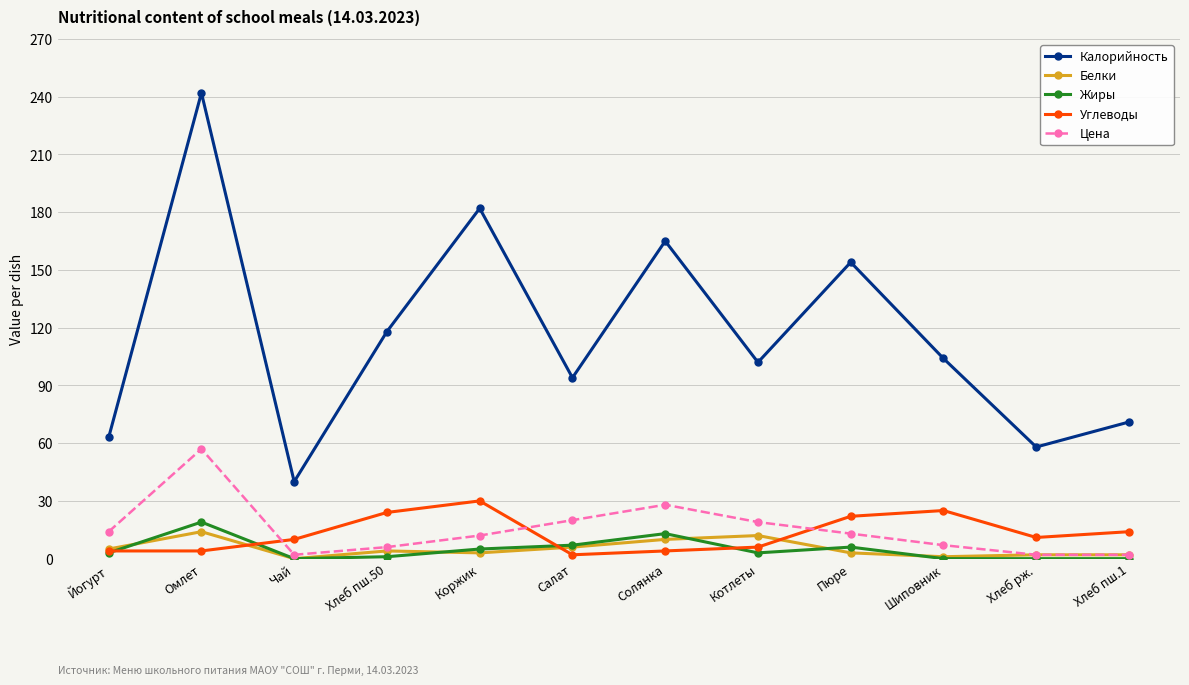

True or false: Углеводы and Жиры cross at least once.

True